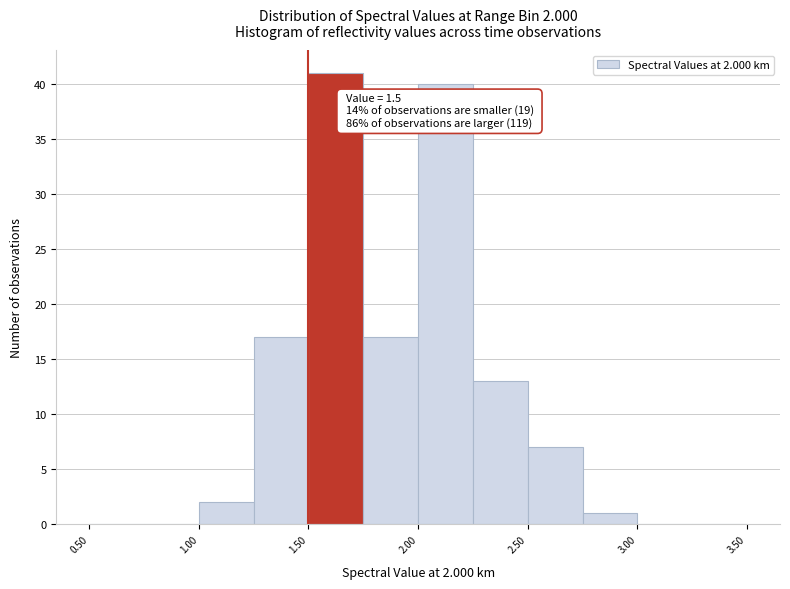

Over which range of the x-axis is the bar tallest?

1.50 to 1.75